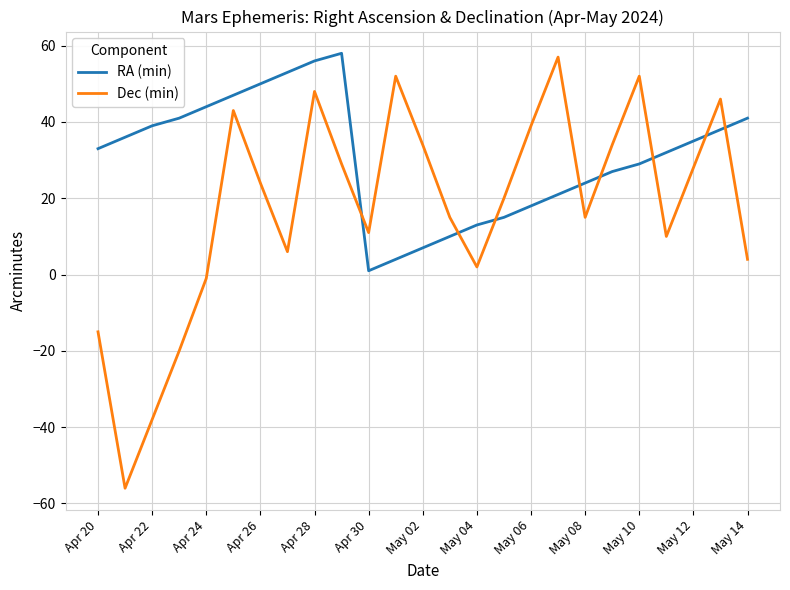

Which series has the widest spread of values?

Dec (min)